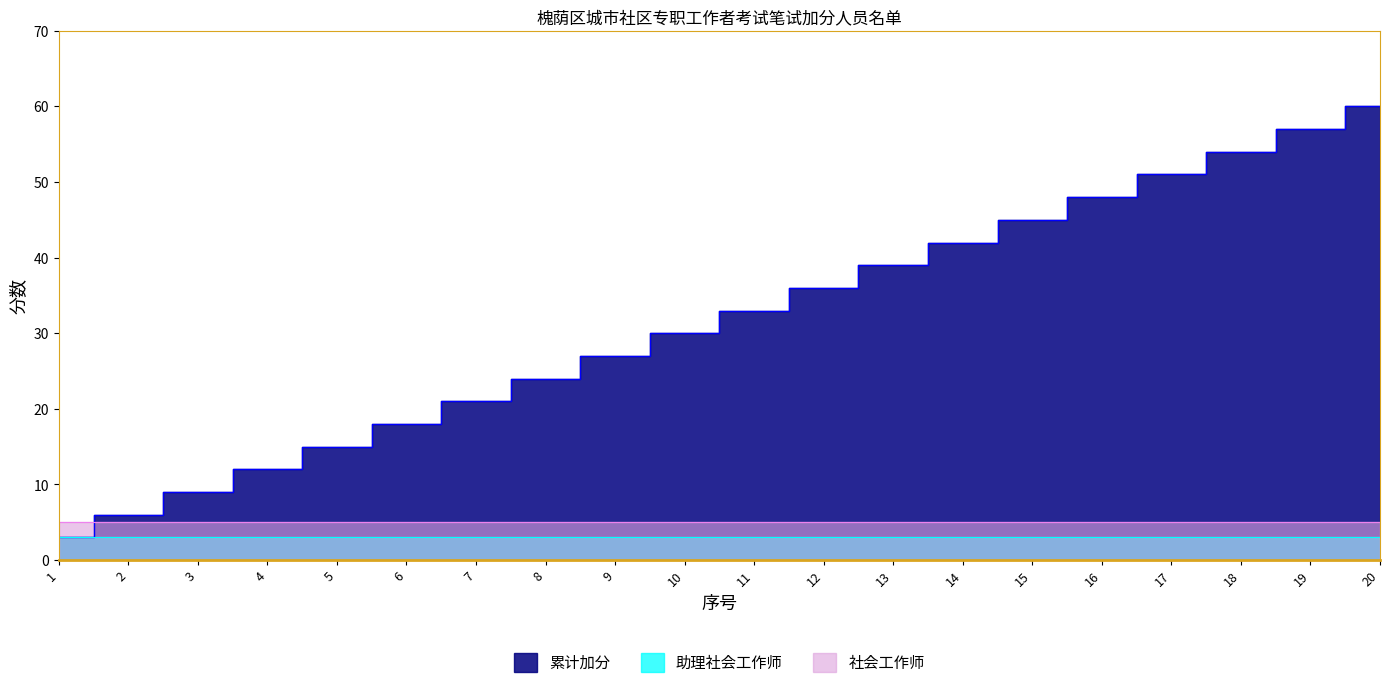

What is the approximate value of 累计加分 at 11, to the nearest 5?

35